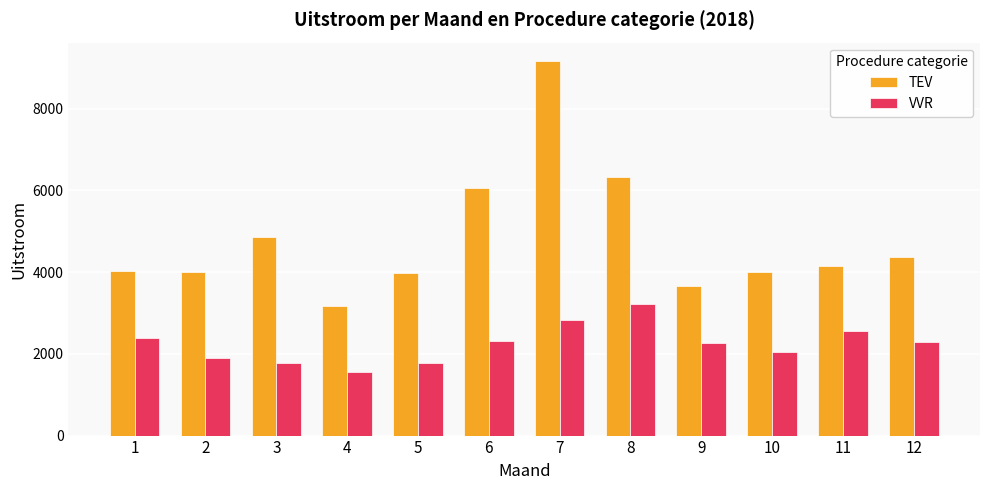

What is the minimum value for TEV?

3160